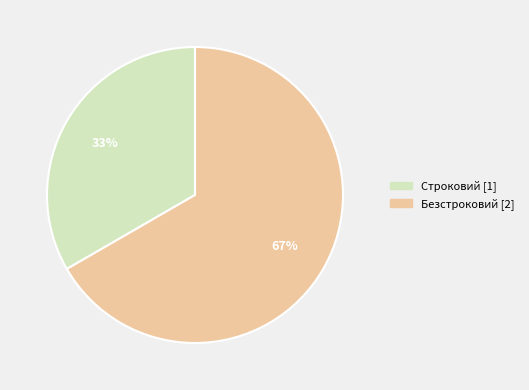

To the nearest percent, what portion does Строковий represent?

33%